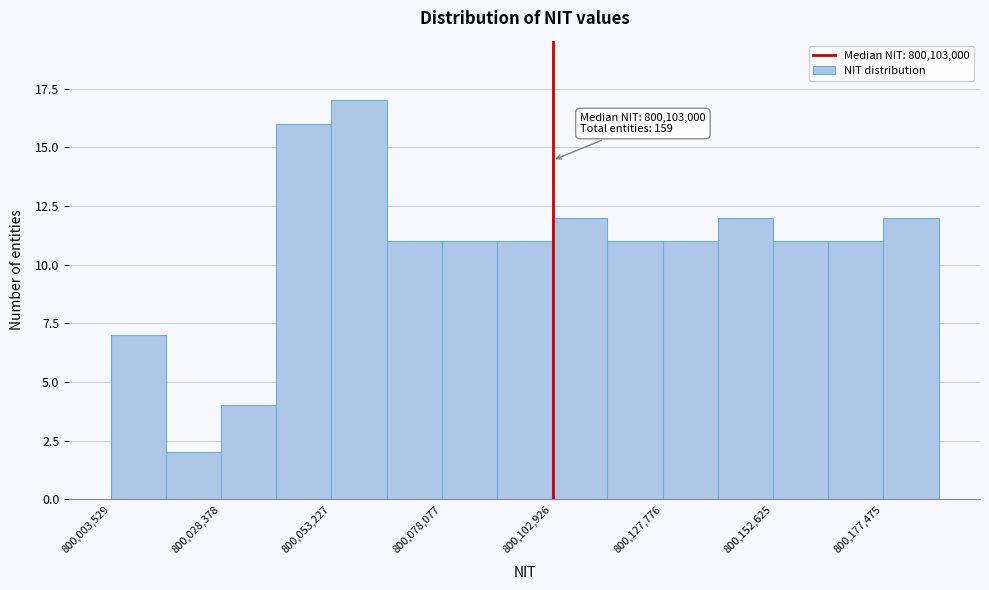

Around what value on the x-axis is the tallest bar? Give the approximate position of its centre, as read against the axis.

800060000